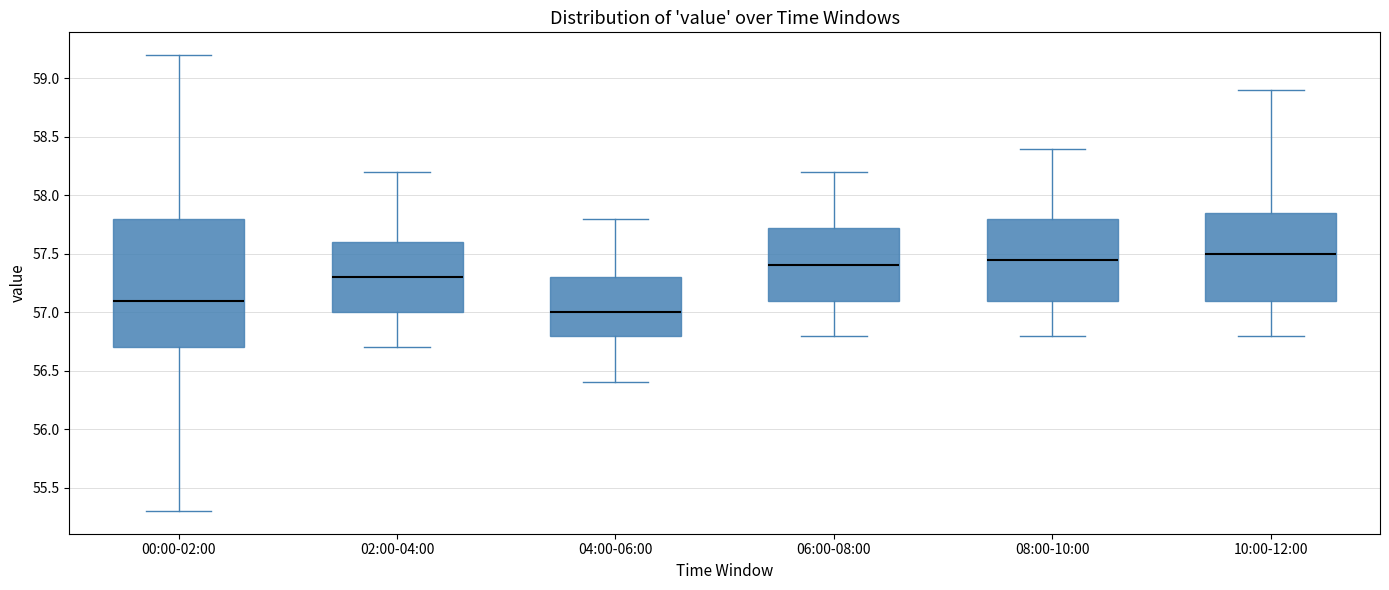

Which box has the lowest median line?

04:00-06:00